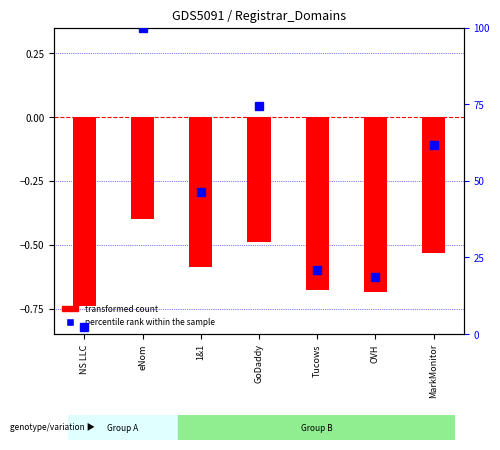

The value of transformed count at Tucows is -0.7. True or false?

True